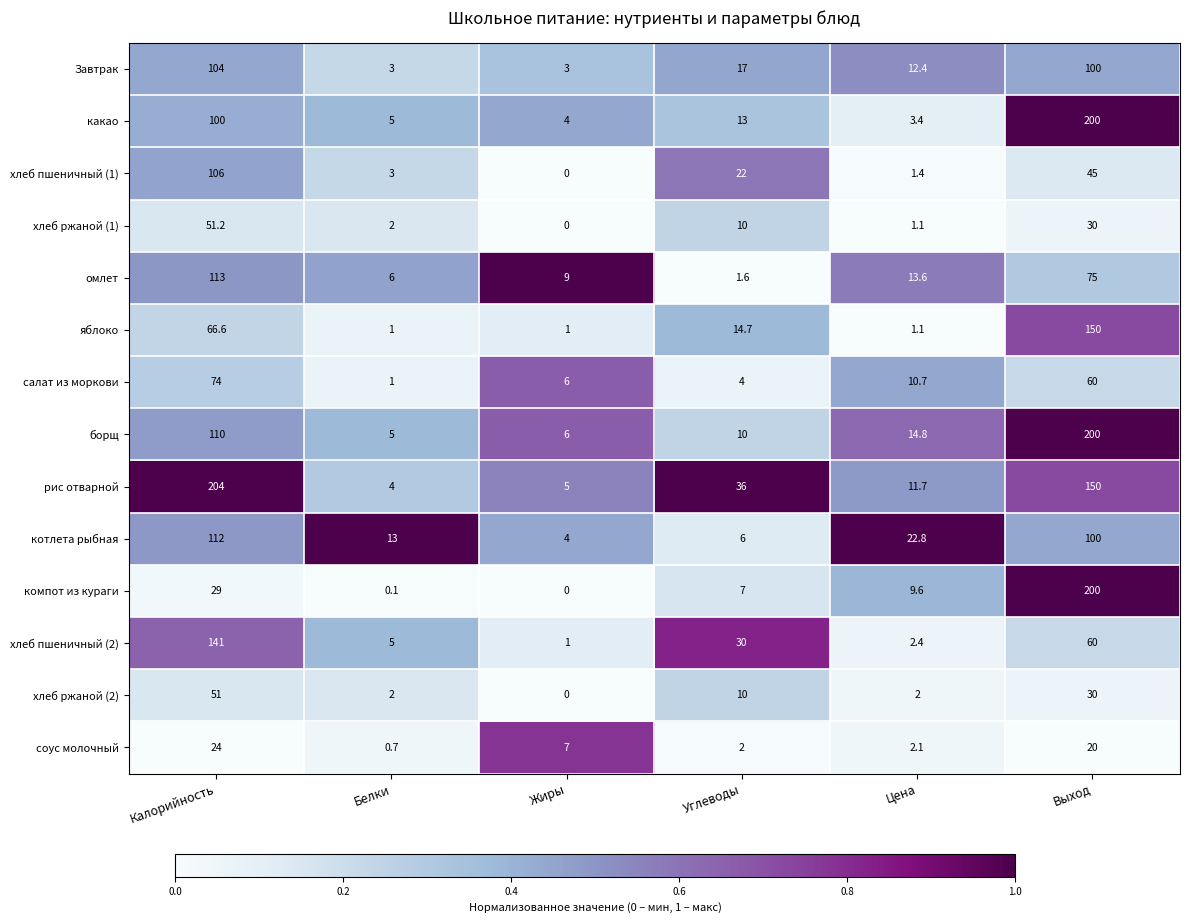

At Калорийность, list the series in order from smallest to largest.

соус молочный, компот из кураги, хлеб ржаной (2), хлеб ржаной (1), яблоко, салат из моркови, какао, Завтрак, хлеб пшеничный (1), борщ, котлета рыбная, омлет, хлеб пшеничный (2), рис отварной